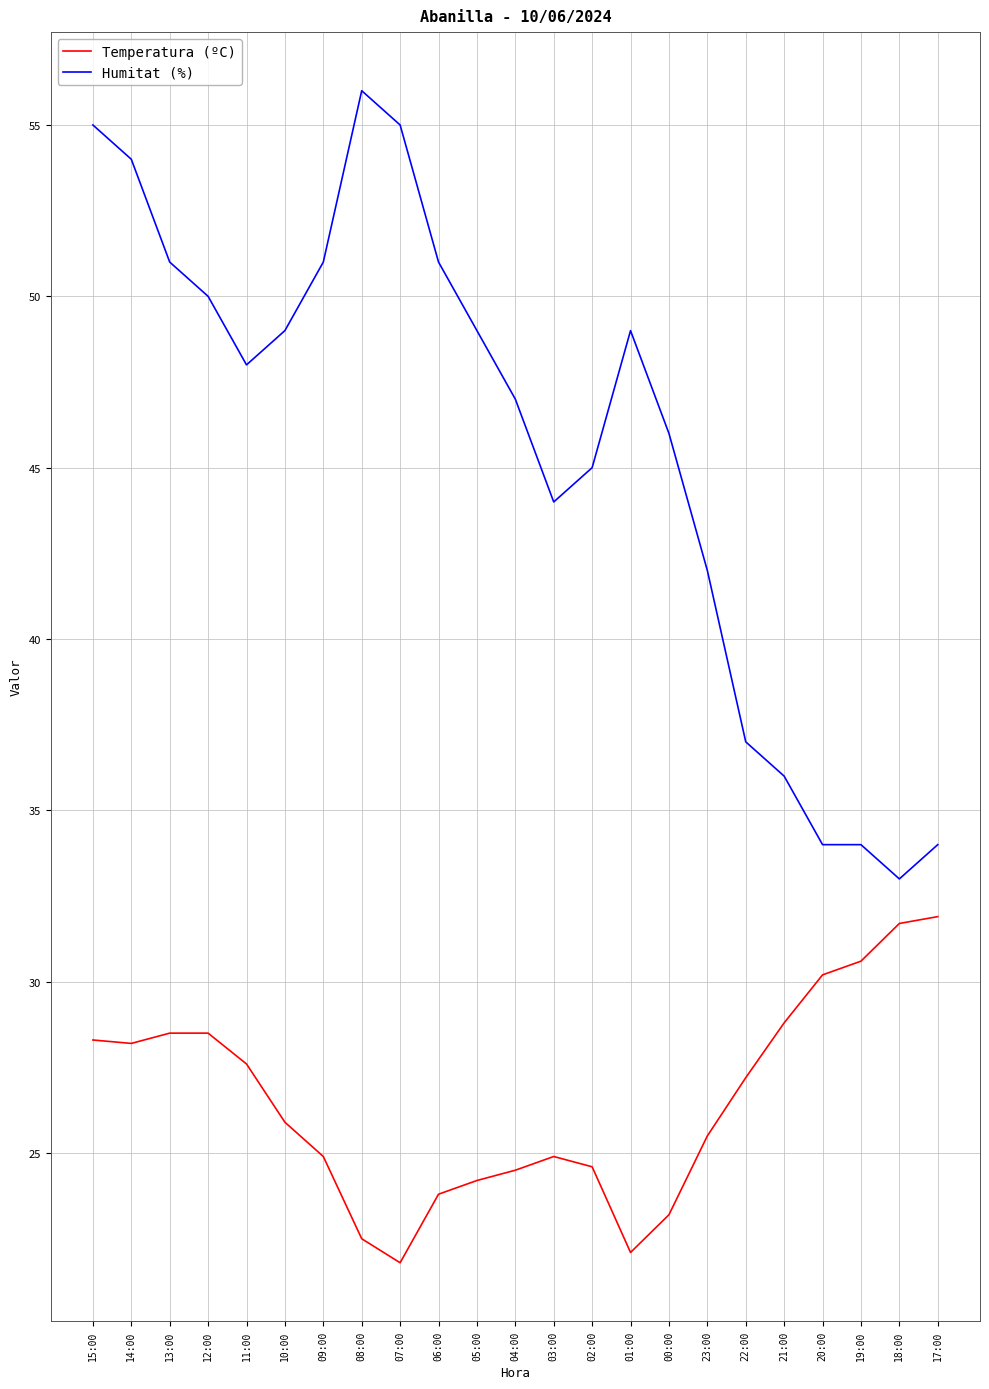

Does the chart display data point markers on the line(s)?

No